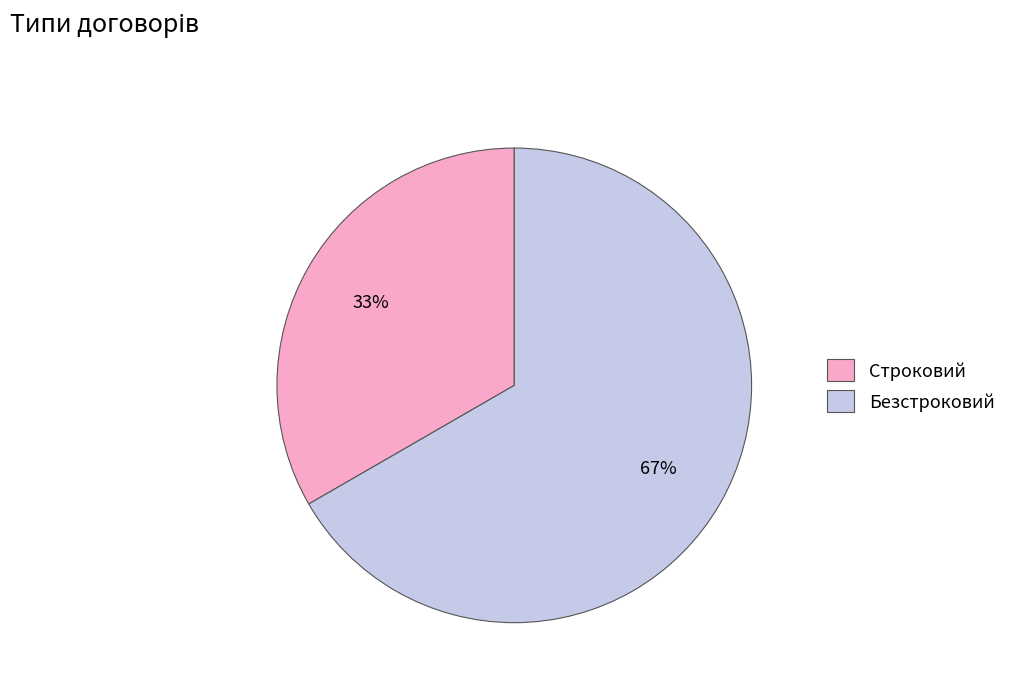

Which category has the smallest portion of the pie?

Строковий